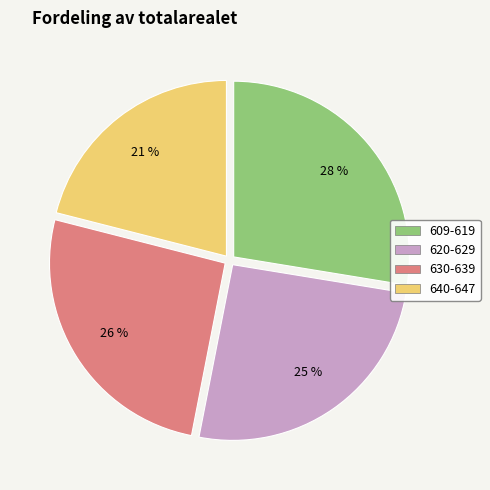

To the nearest percent, what is the average slice percentage?

25%